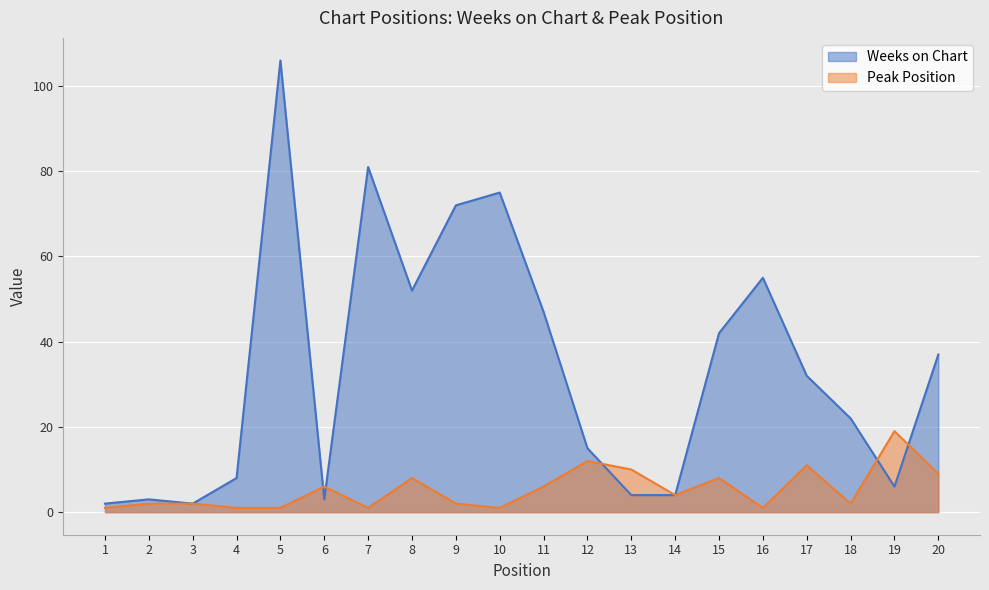

At which category is the sum across all series the highest?

5